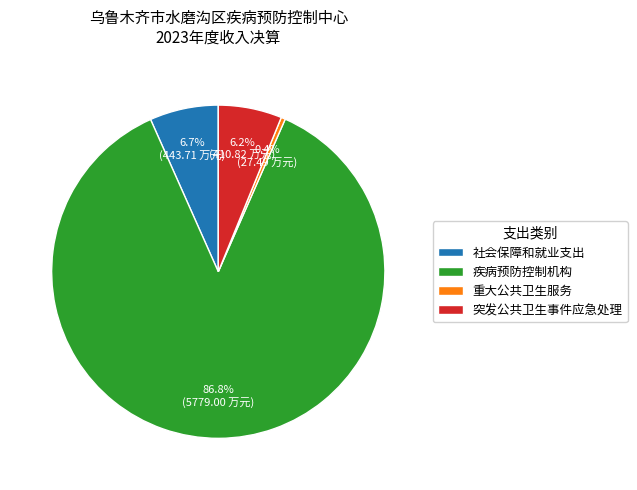

Is there a majority slice in this chart?

Yes